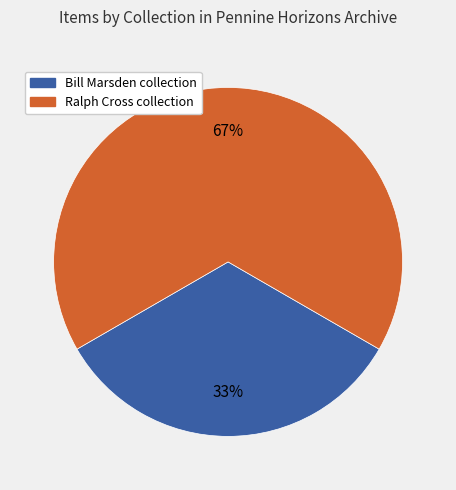

Is there a majority slice in this chart?

Yes